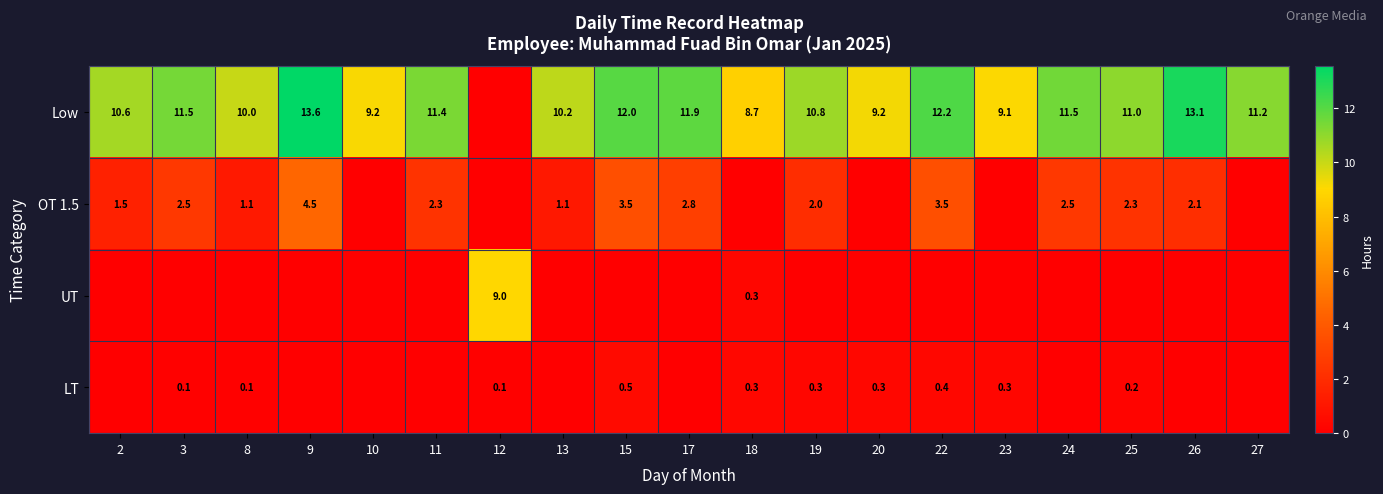

Is the value of Low at 23 greater than the value of OT 1.5 at 25?

Yes